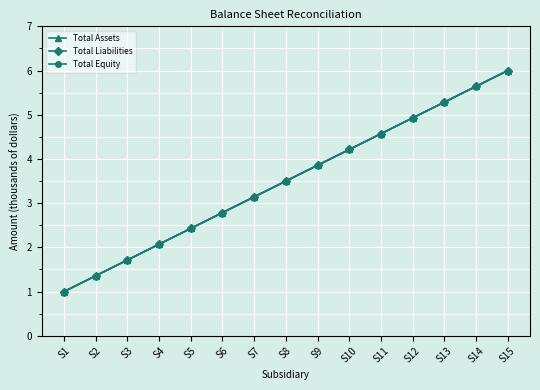

Which has a higher value, S1 or S15?

S15